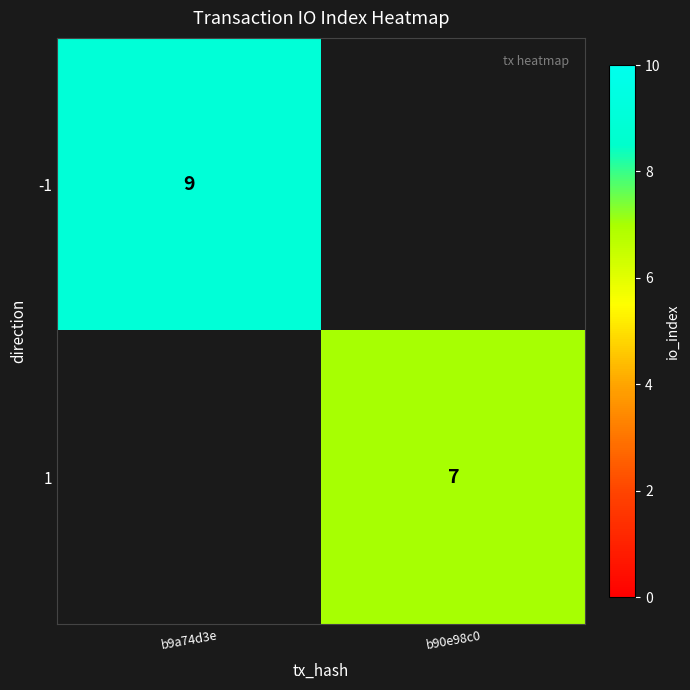

The 1 series shows 10 at b90e98c0. True or false?

False